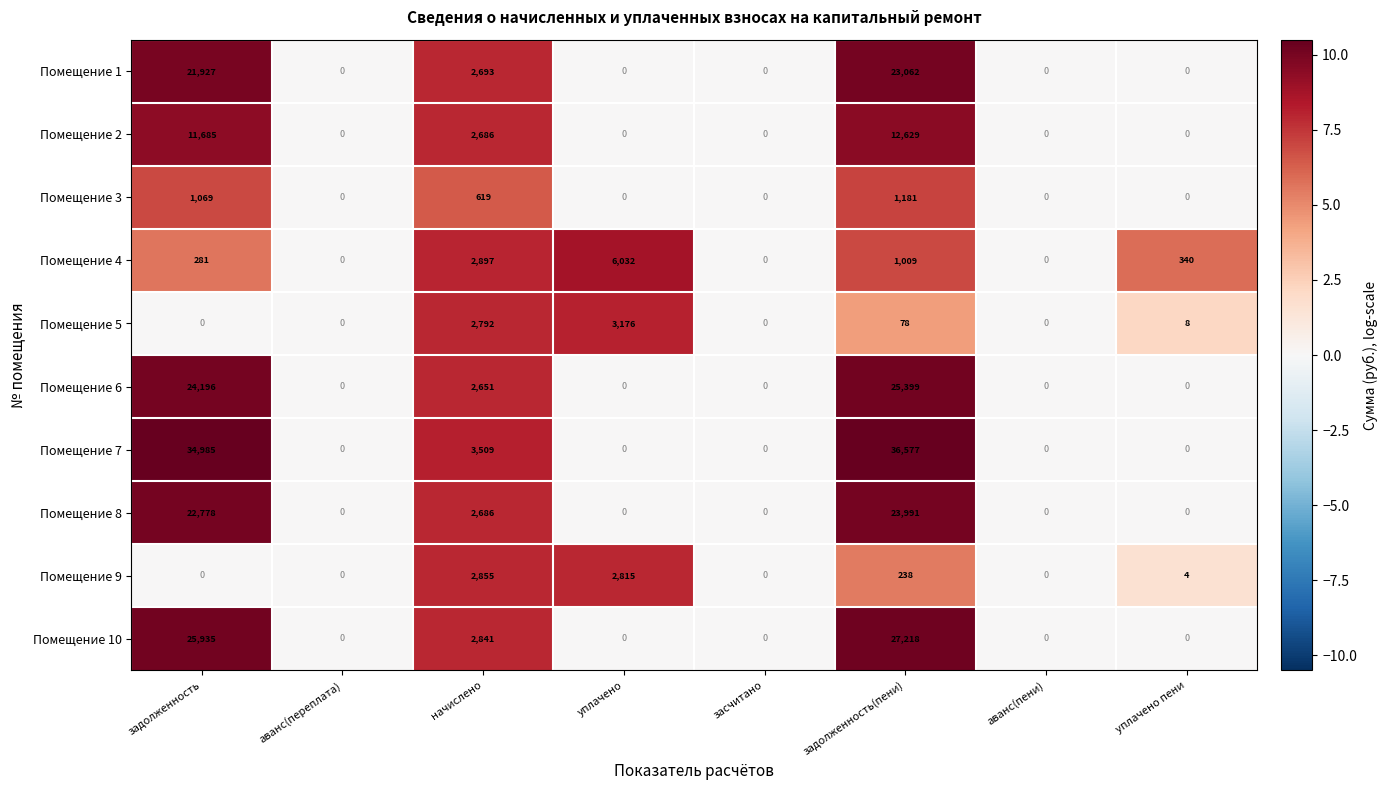

What is the approximate value of Помещение 9 at задолженность(пени), to the nearest 10?

240